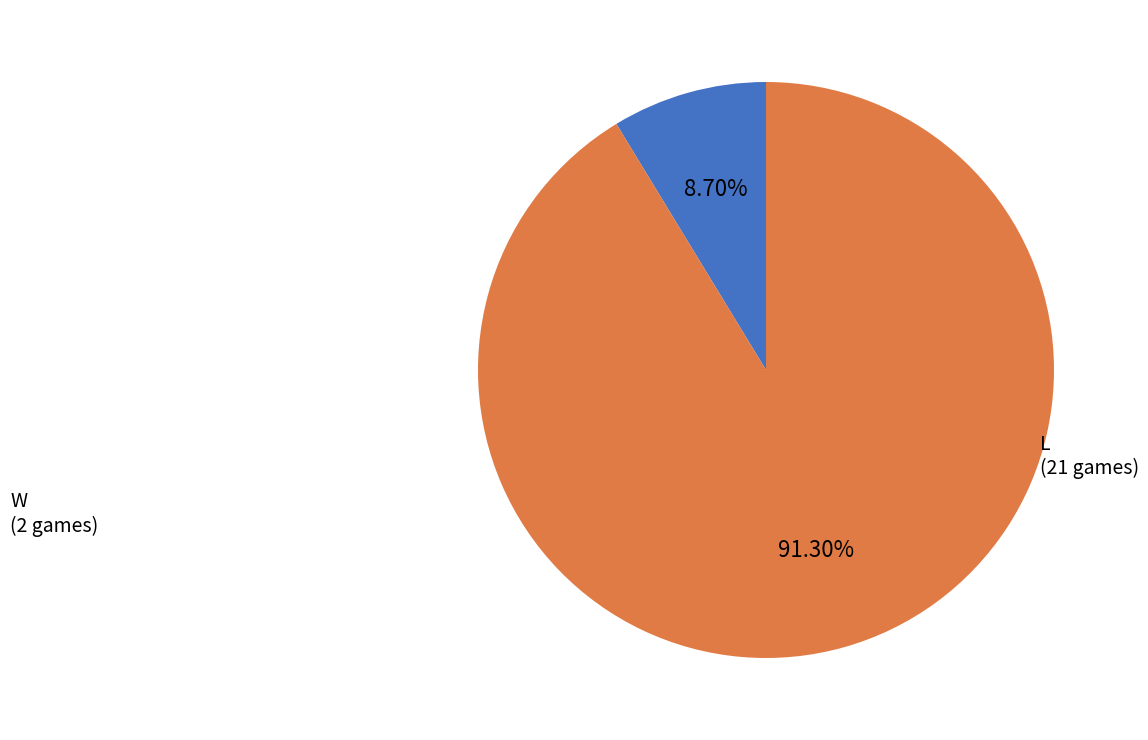

To the nearest percent, what percentage of the pie is W?

9%